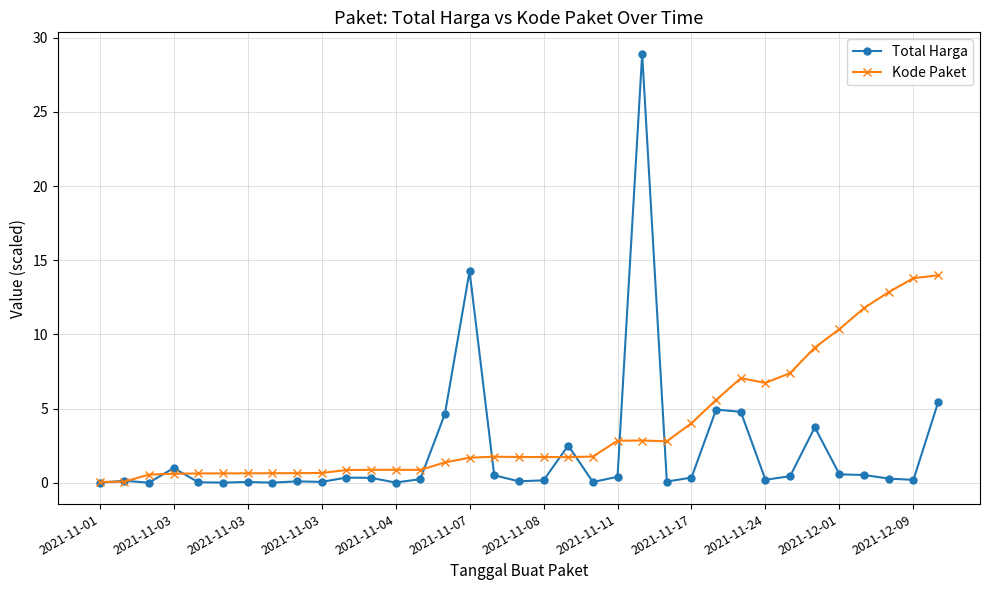

Which series has the widest spread of values?

Total Harga